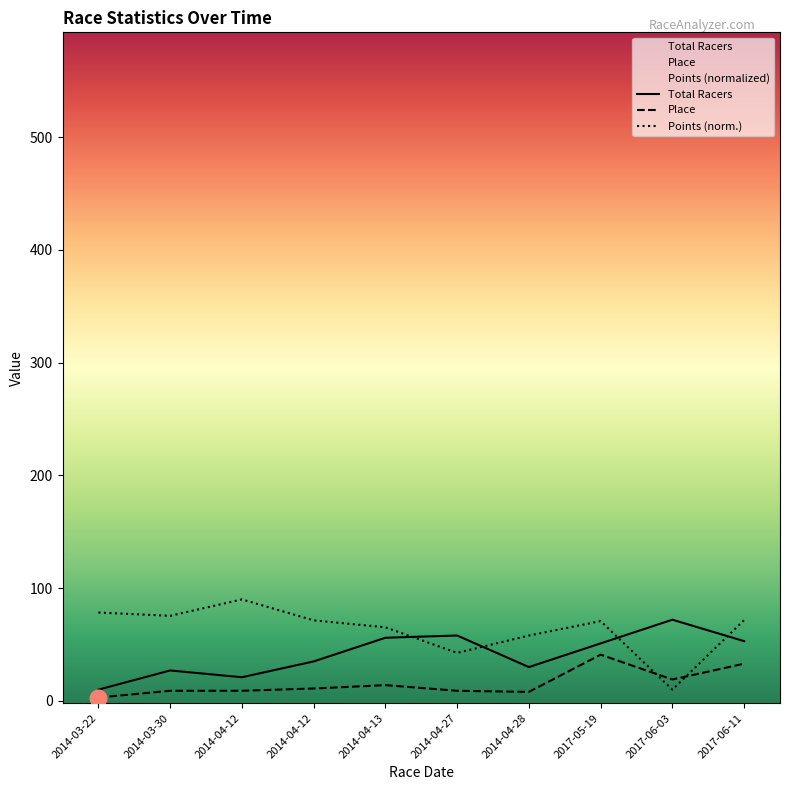

What is the total value across all series at 2014-04-27?

109.6